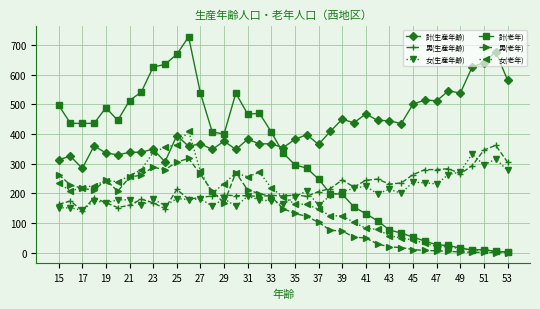

Which series has the widest spread of values?

計(老年)